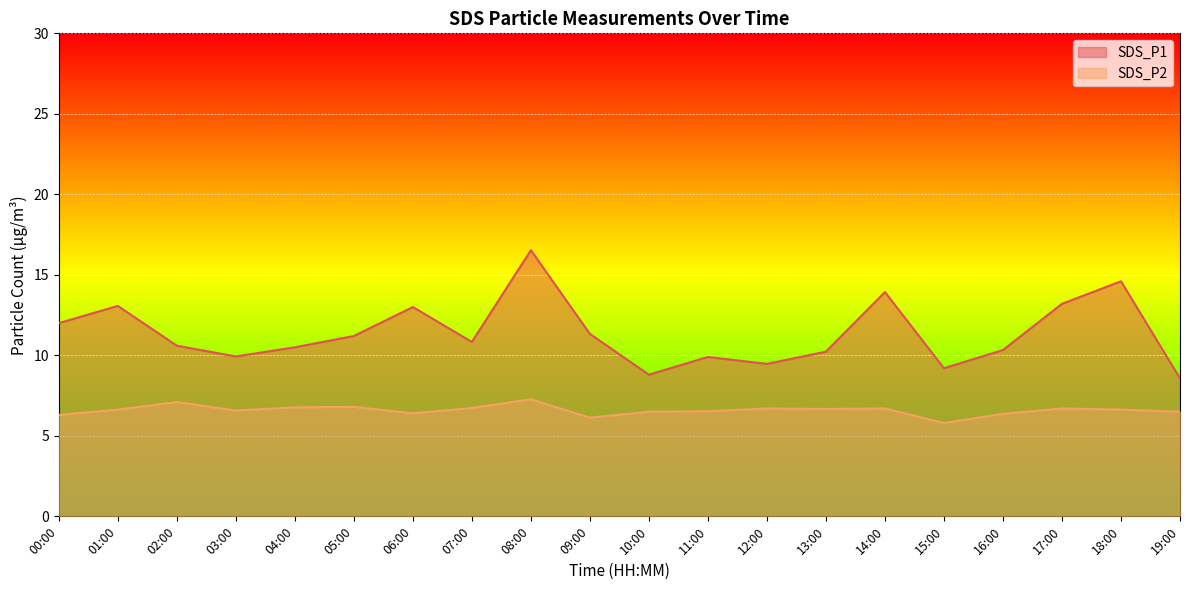

Which category has the highest value in the SDS_P1 series?

08:00